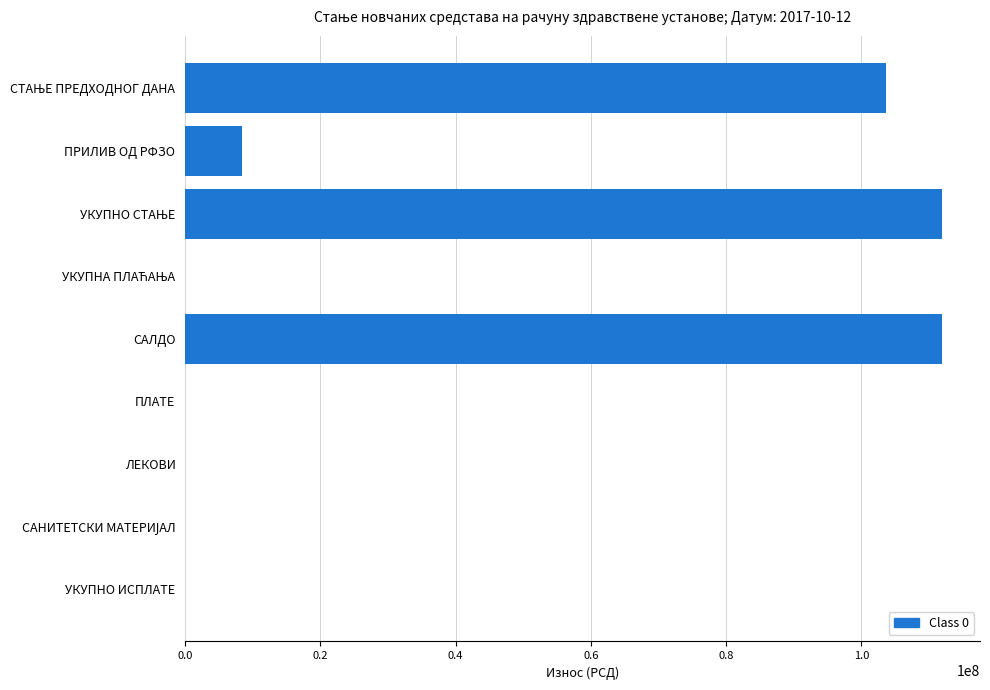

What is the maximum value shown in the chart?

111940093.3